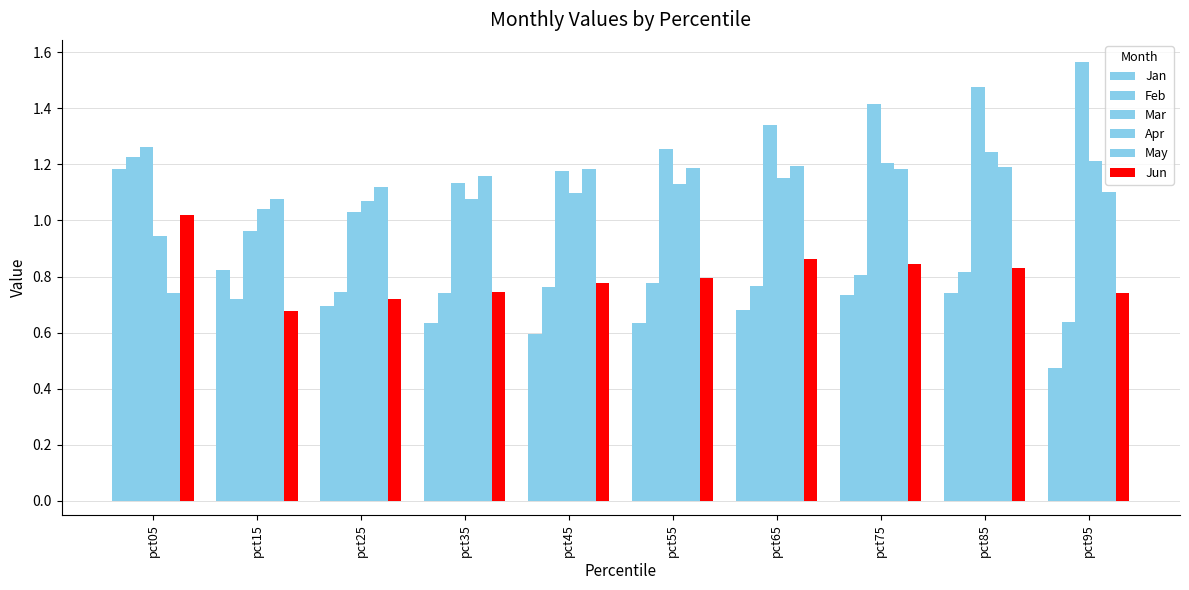

Which series has the widest spread of values?

Jan